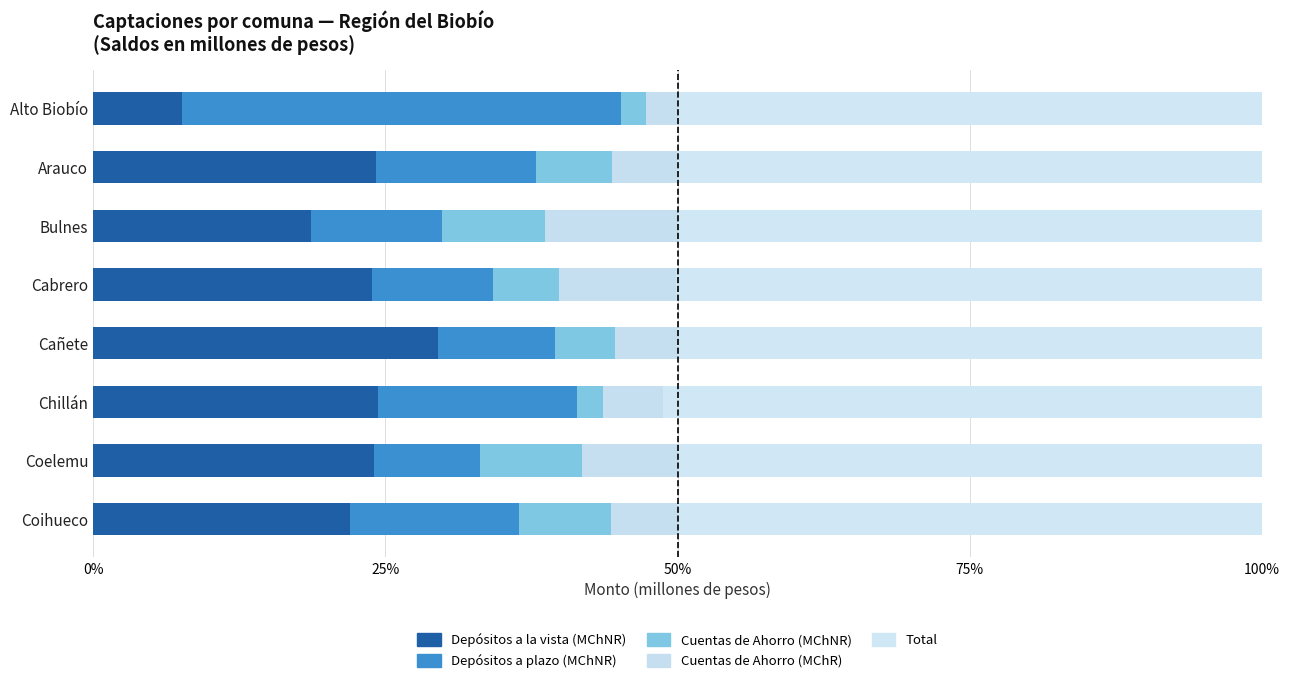

Count the number of data series in this chart.

5